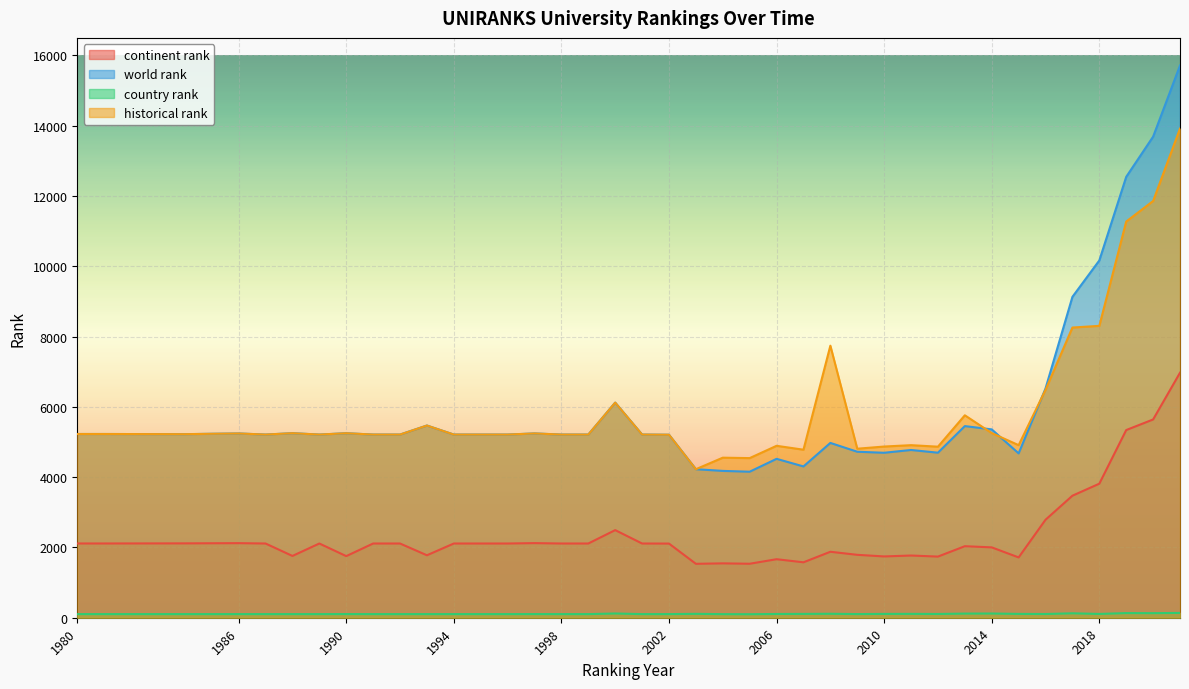

How many lines are shown in the chart?

4